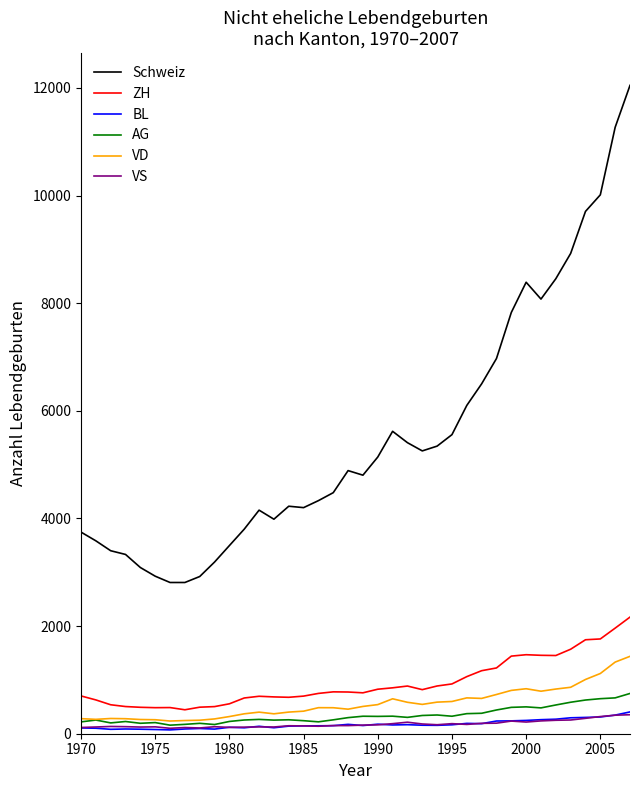

Which series has the widest spread of values?

Schweiz